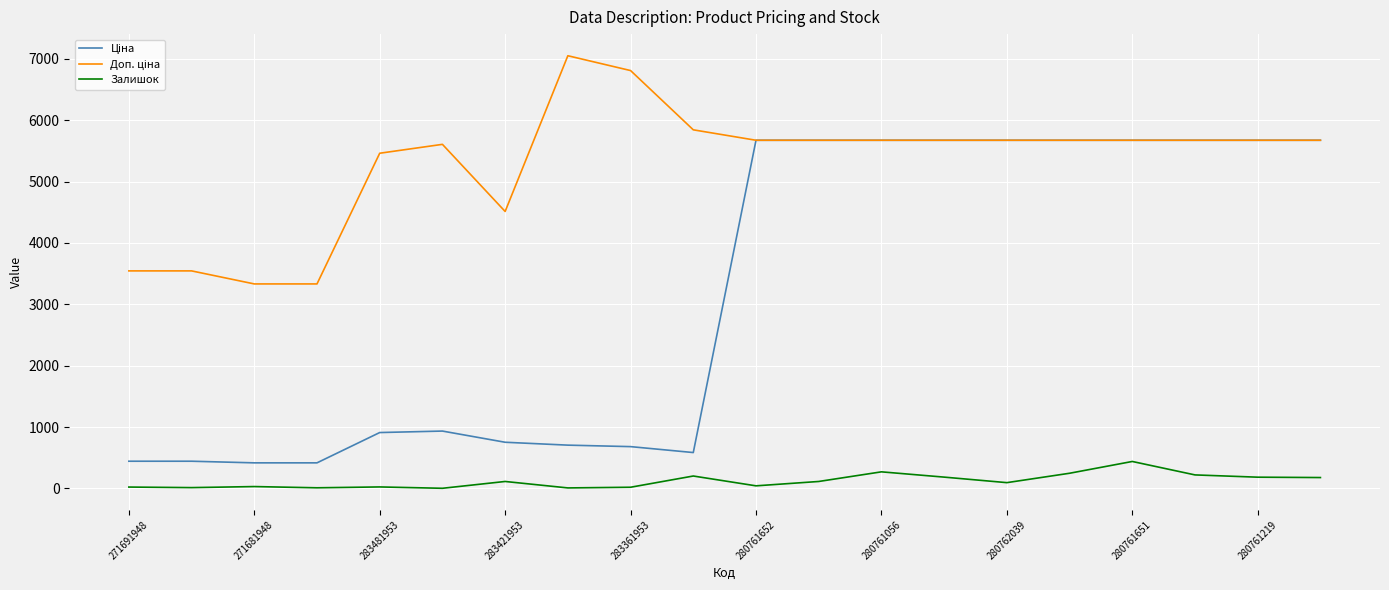

Is this an area chart (filled region under the line)?

No